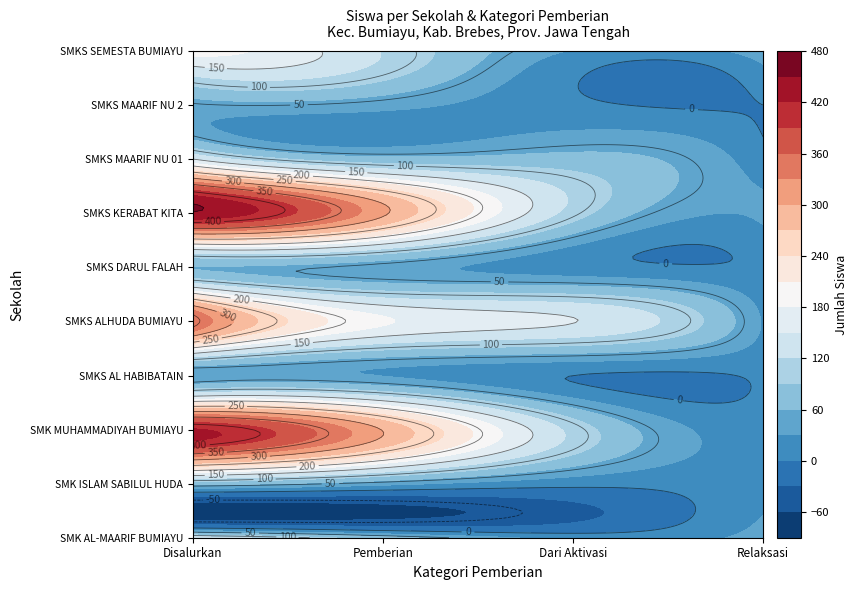

What is the difference between the highest and lowest values at 0?

413